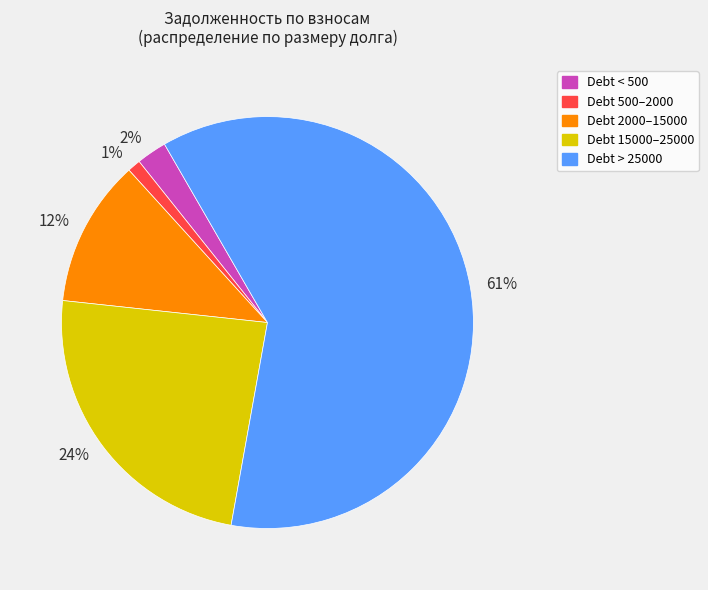

Do Debt 500–2000 and Debt 2000–15000 together represent more than half of the pie?

No